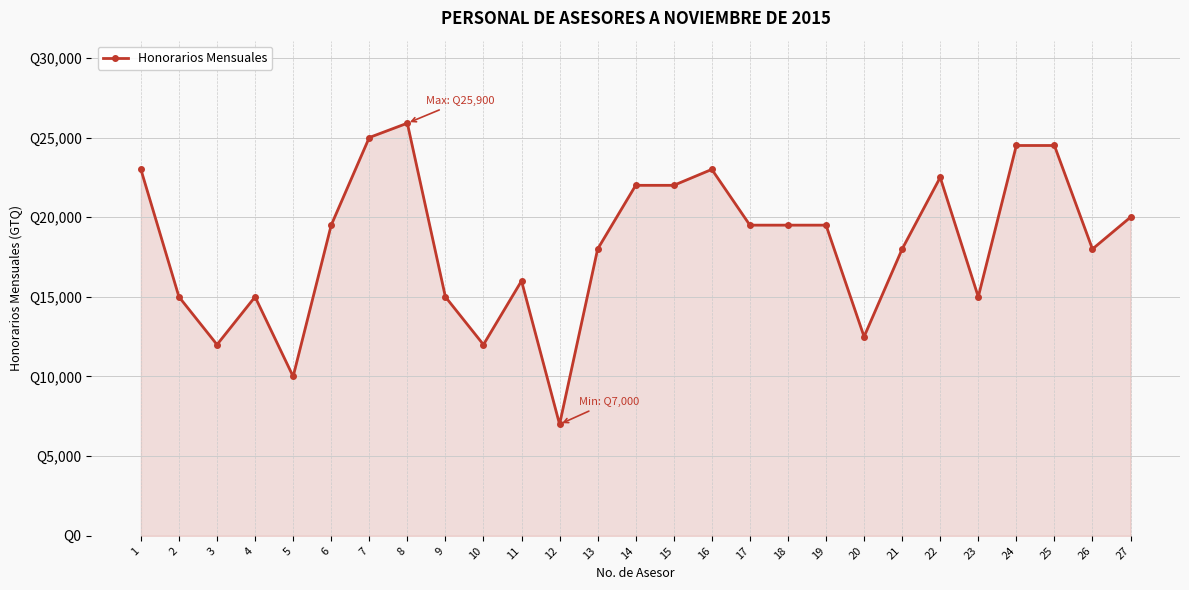

Is this an area chart (filled region under the line)?

Yes